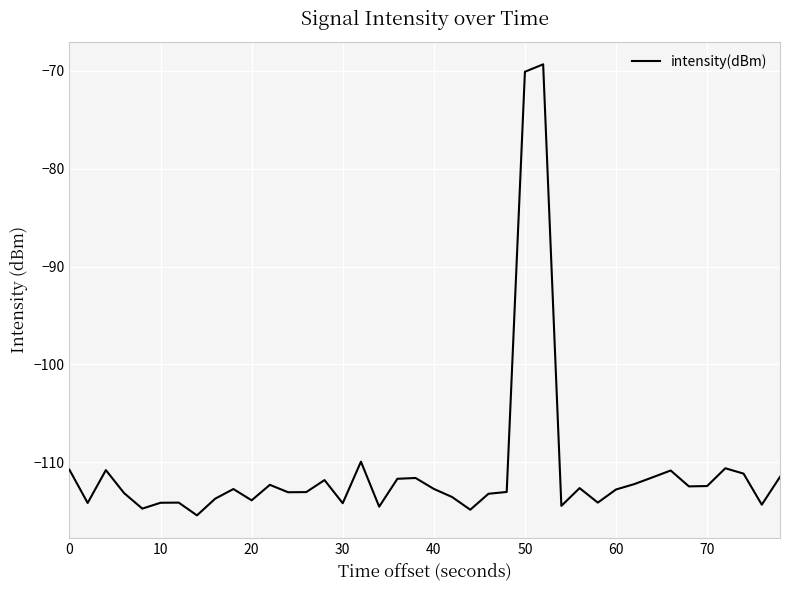

What is the minimum value shown in the chart?

-115.4